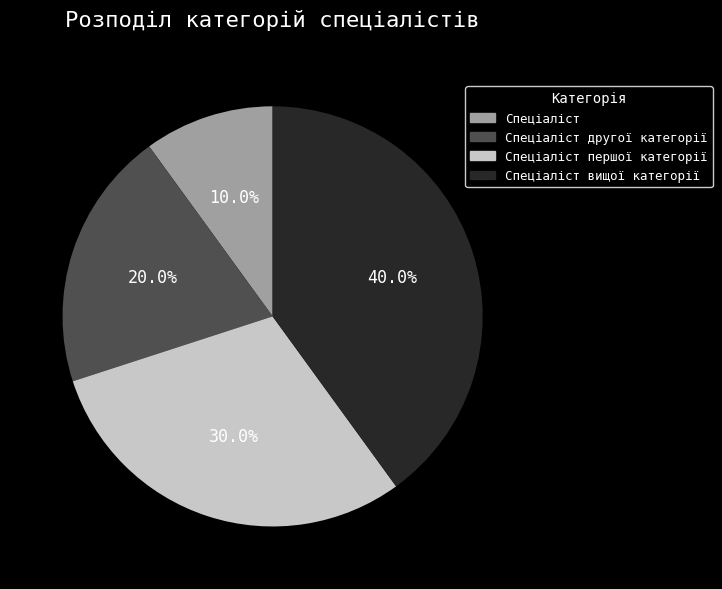

To the nearest percent, what is the difference between the largest and smallest slice percentages?

30%